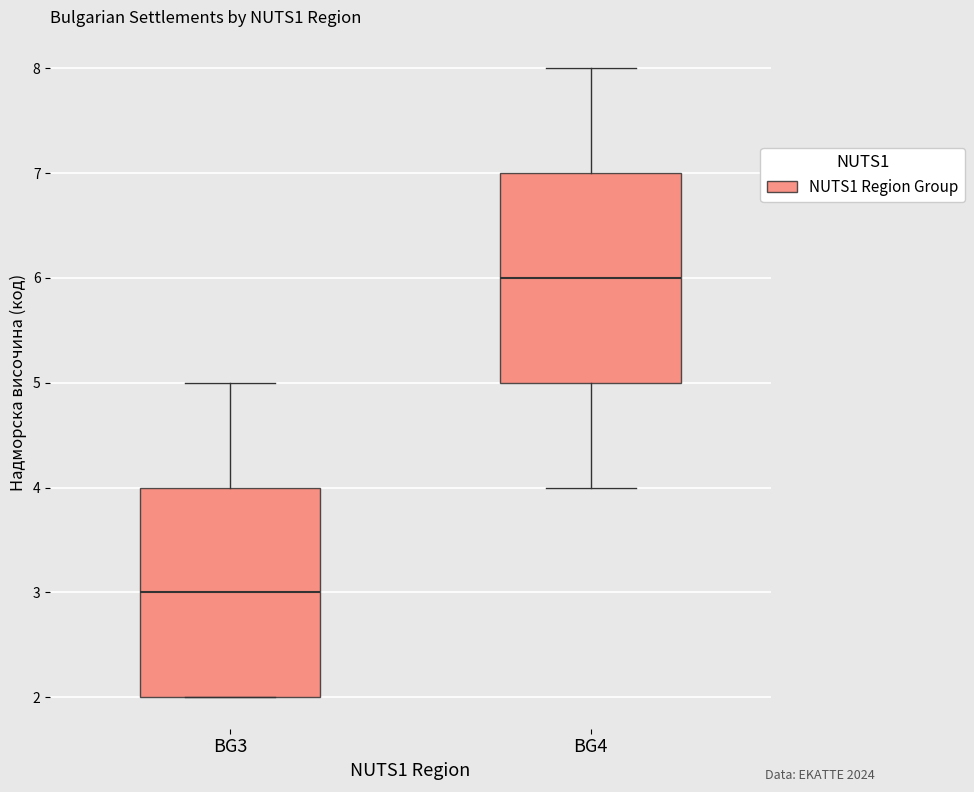

Reading left to right, read every box against the y-axis: the position of its median line, the range the box covers, and the ends of its whiskers. The values are not printed on the chart, so give them approximately, as read against the axis.

BG3: median 3, box 2 to 4, whiskers 2 to 5
BG4: median 6, box 5 to 7, whiskers 4 to 8